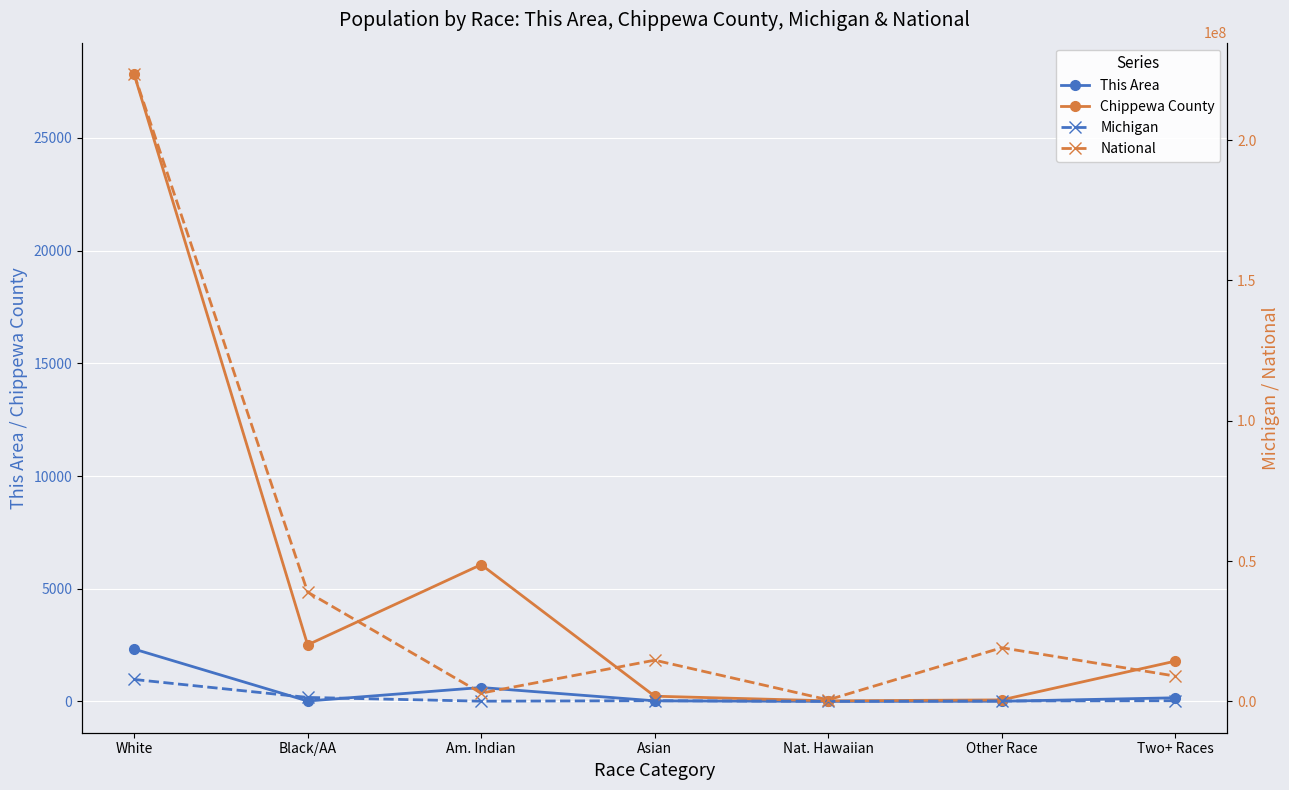

What is the sum of the Michigan values at Asian and Black/AA?

1638561